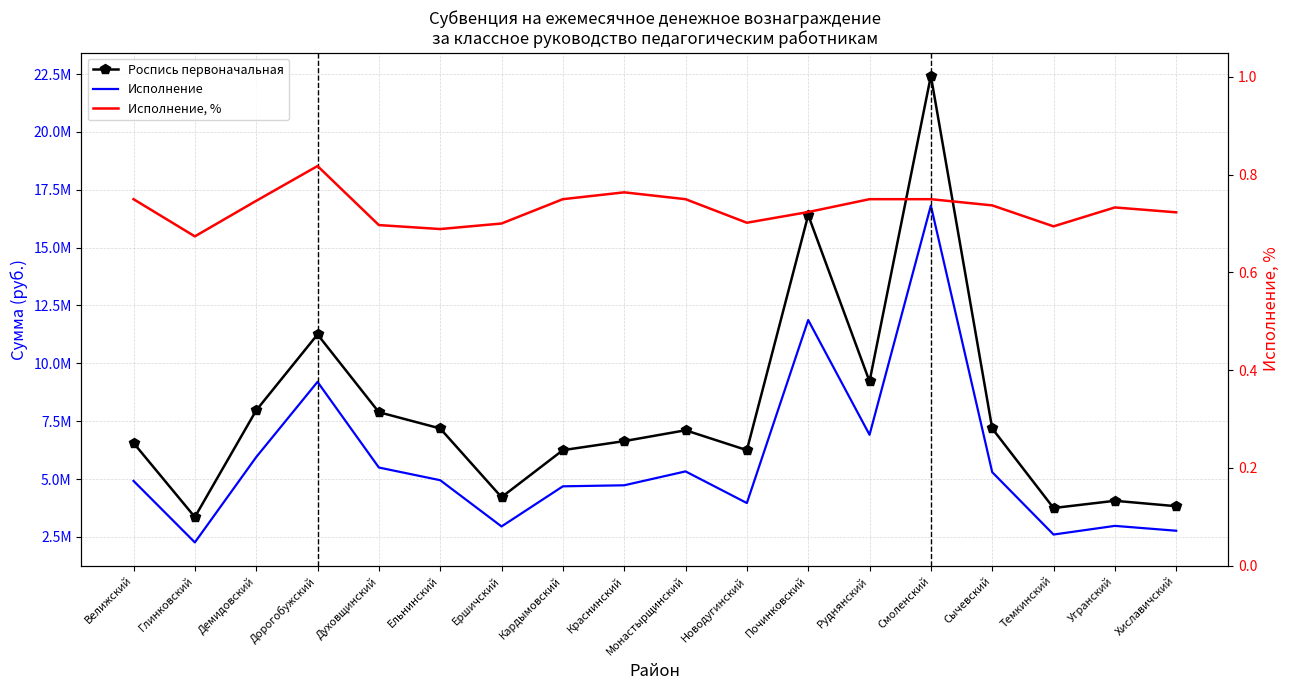

What is the label of the 1st point from the right?

Хиславичский